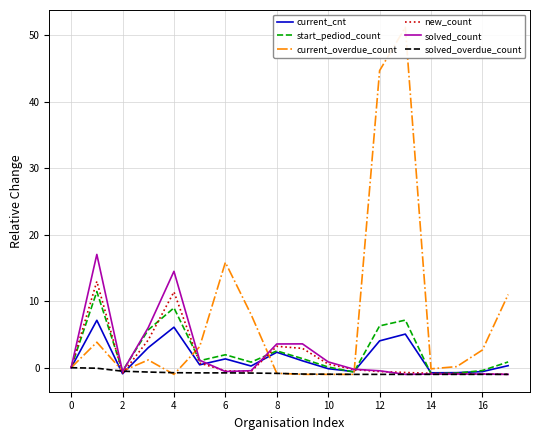

What is the difference between the current_cnt values at 6 and 8?

1.0